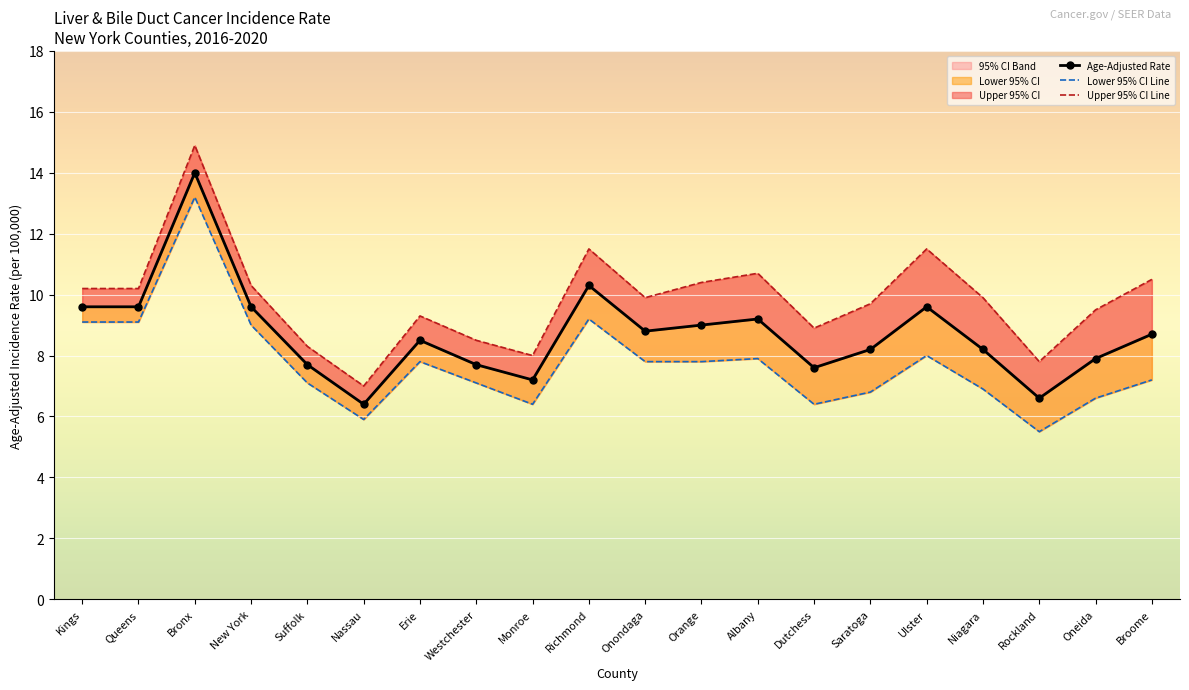

How many series are shown in this chart?

3